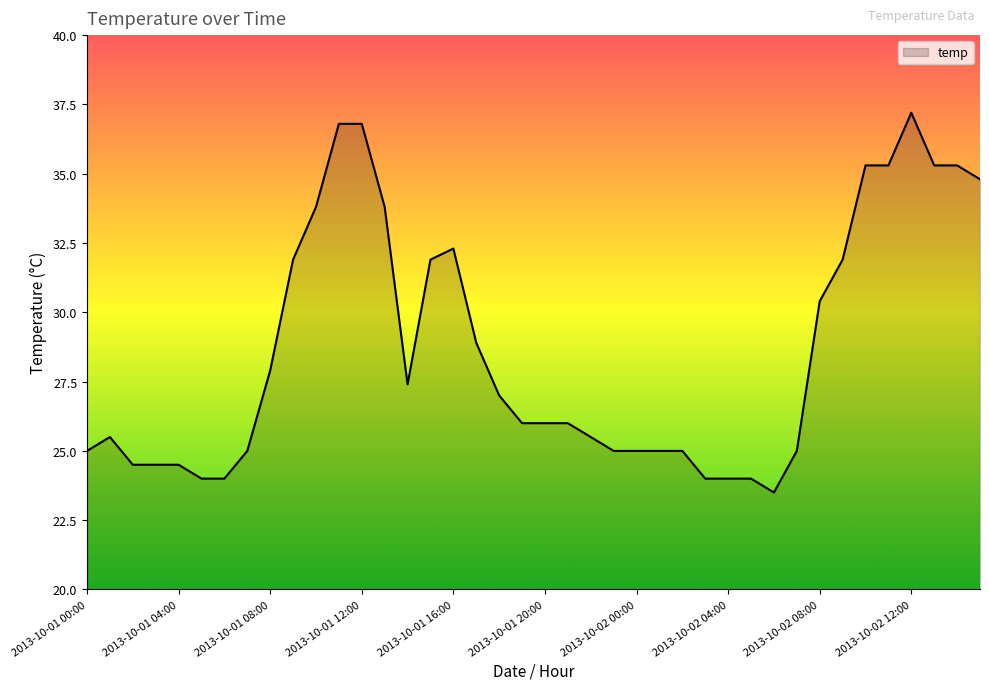

What is the minimum value shown in the chart?

23.5